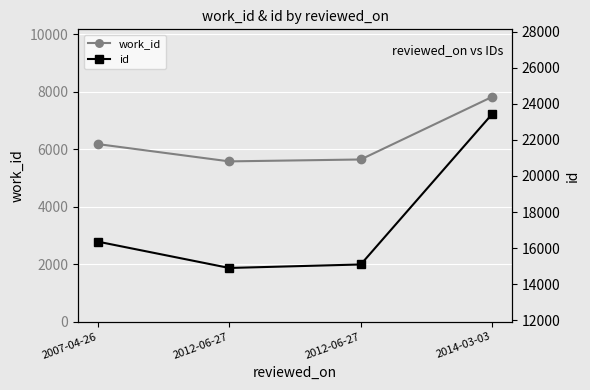

What are all the series names shown in the legend?

work_id, id